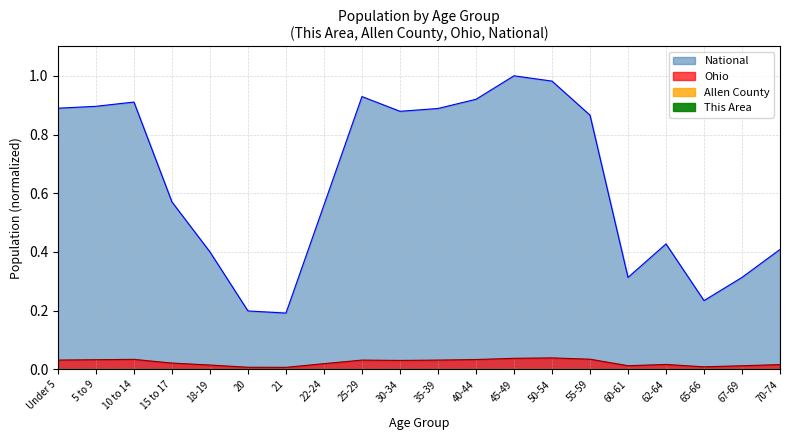

Is the value of National at 30-34 greater than the value of Allen County at 45-49?

Yes